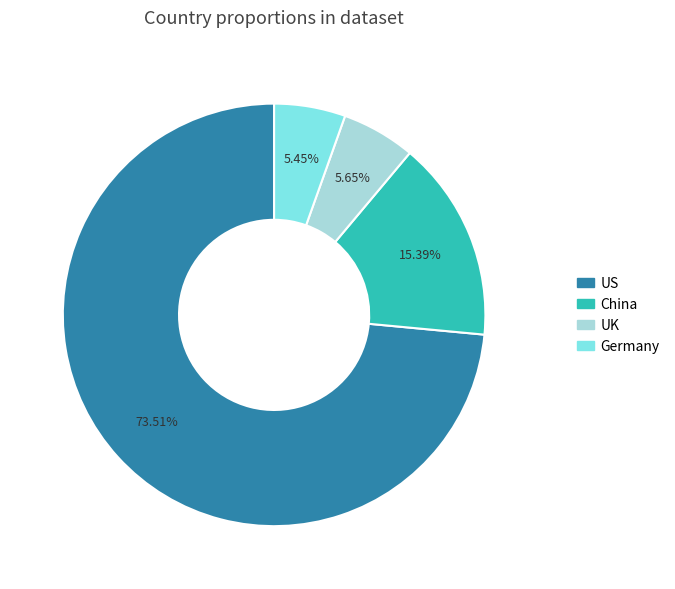

How many slices are in this pie chart?

4